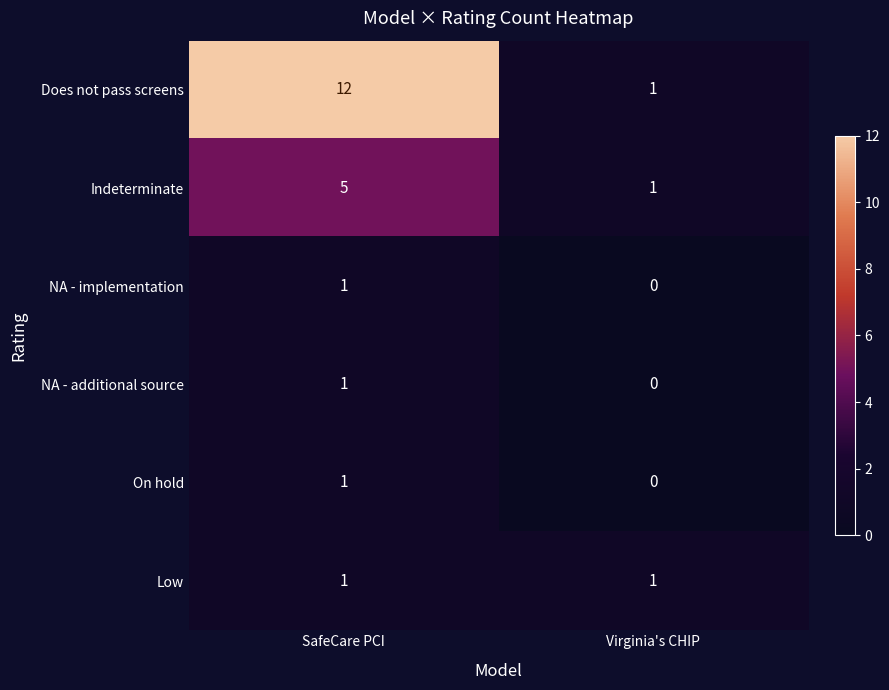

Which series changed the most between SafeCare PCI and Virginia's CHIP?

Does not pass screens